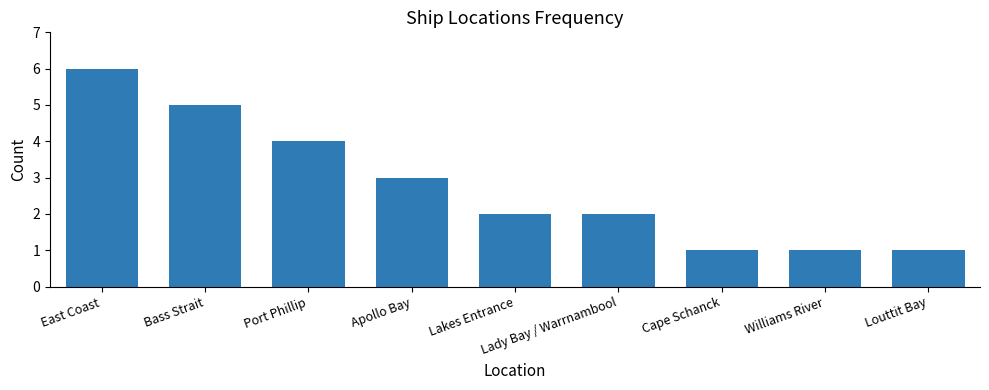

What is the greatest value displayed?

6